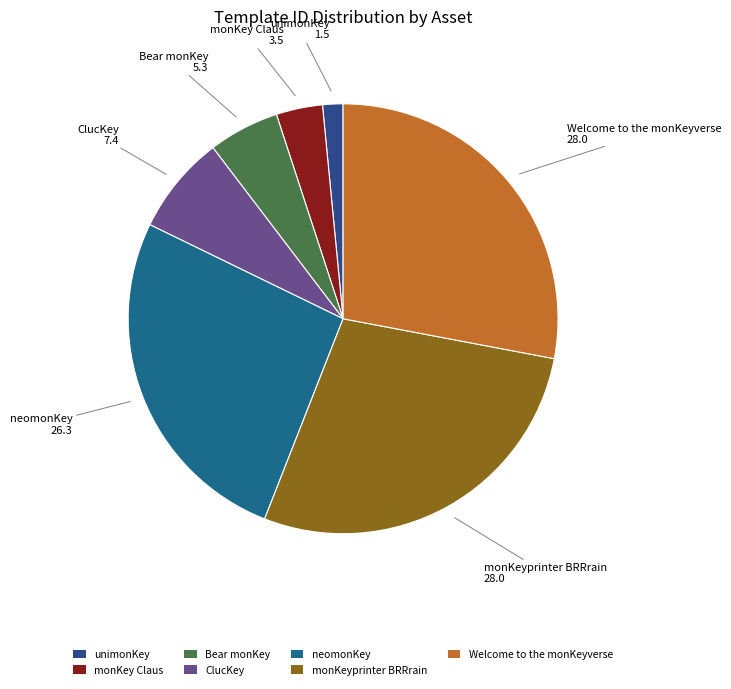

Between monKey Claus and monKeyprinter BRRrain, which is larger?

monKeyprinter BRRrain